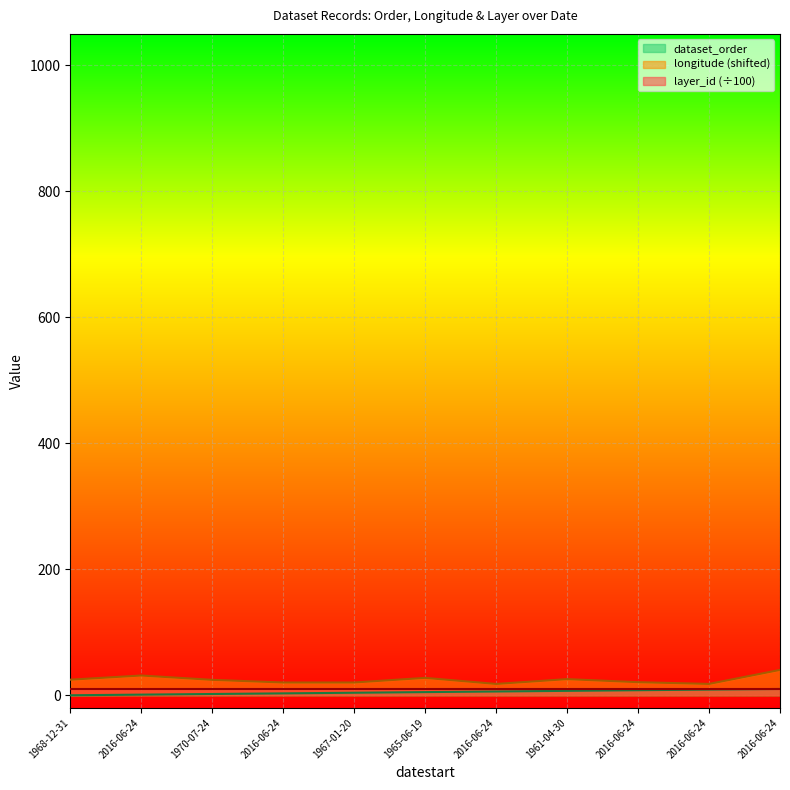

The longitude series shows 27.6 at 1965-06-19. True or false?

True